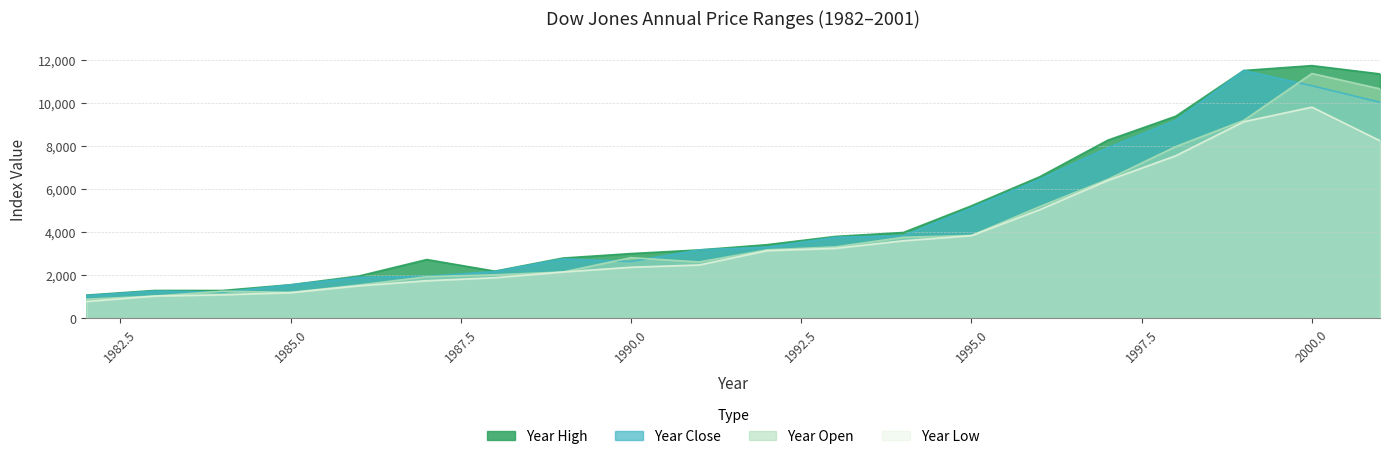

True or false: Year Low has more than 1 points higher than both neighbors.

False